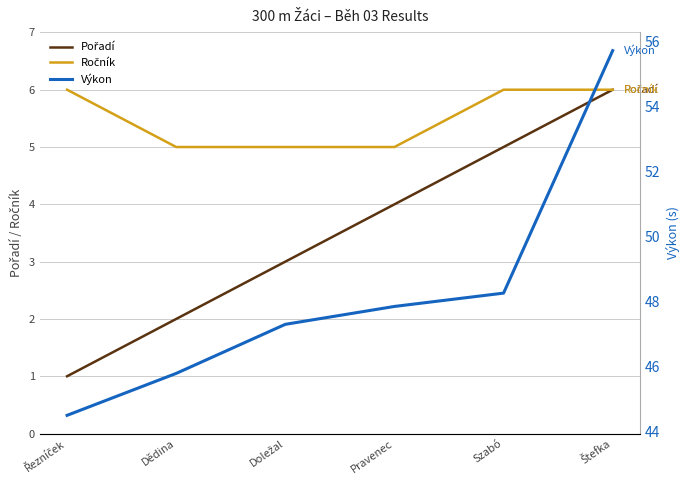

Is the value of Výkon at Szabó greater than the value of Ročník at Štefka?

Yes